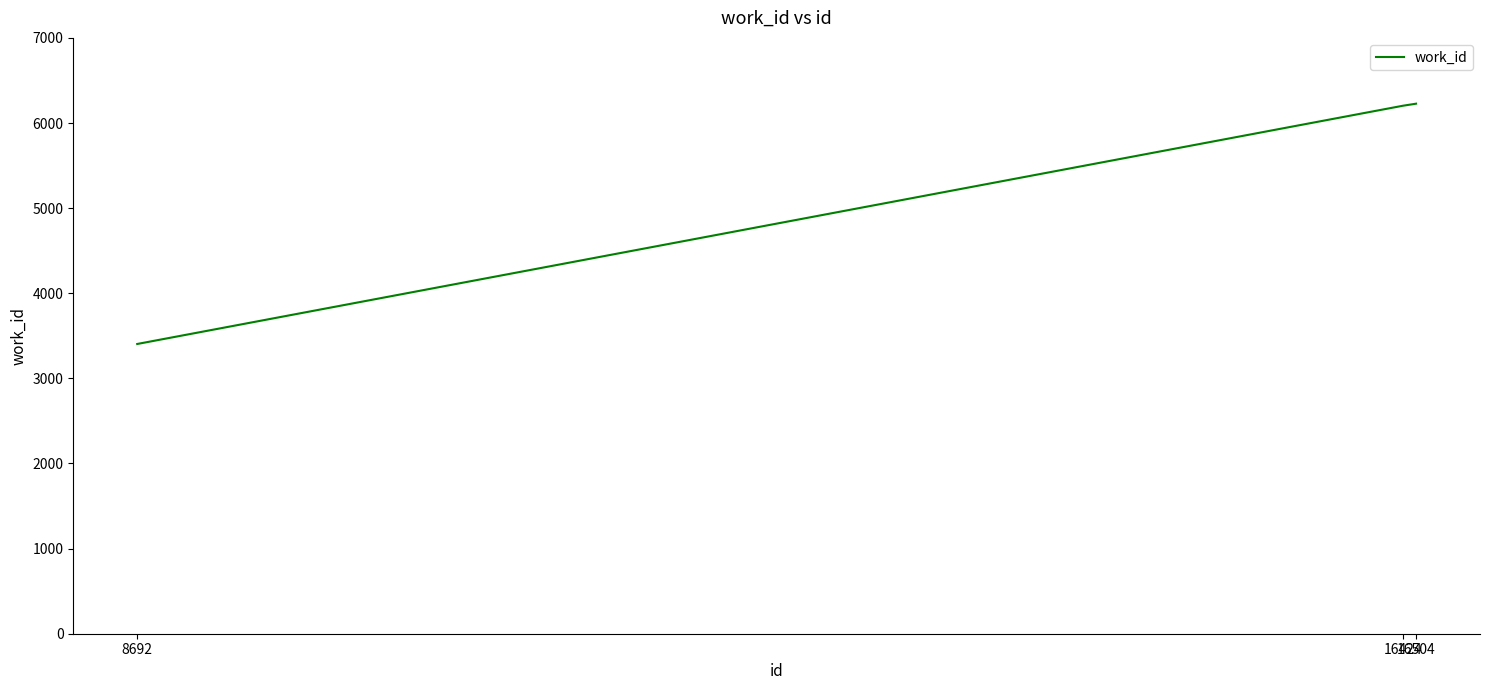

What is the sum of all values?

15834